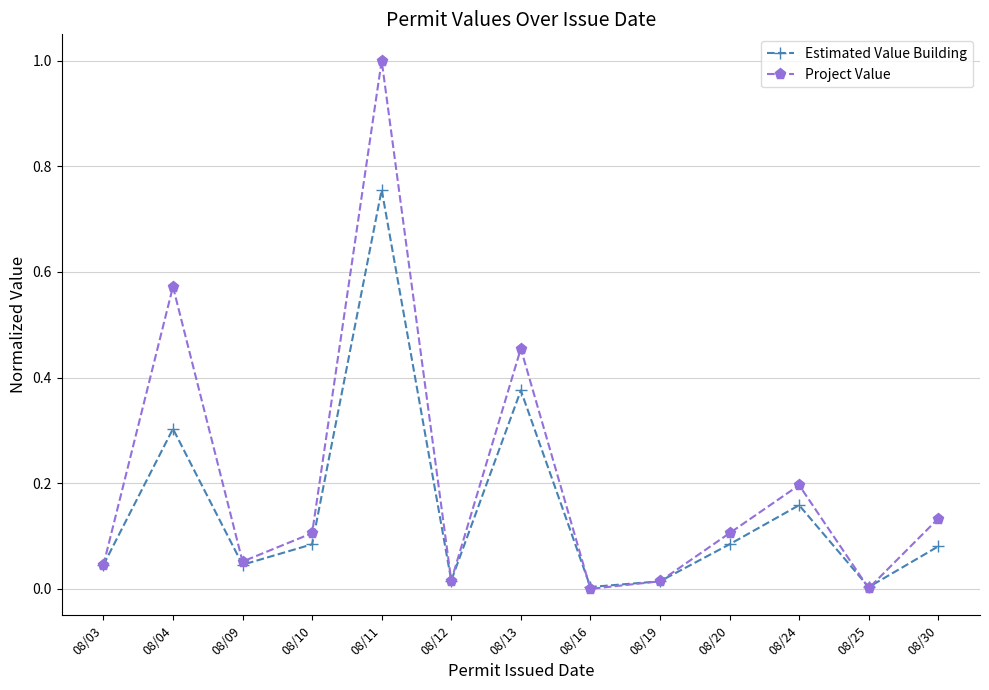

What are all the series names shown in the legend?

Estimated Value Building, Project Value